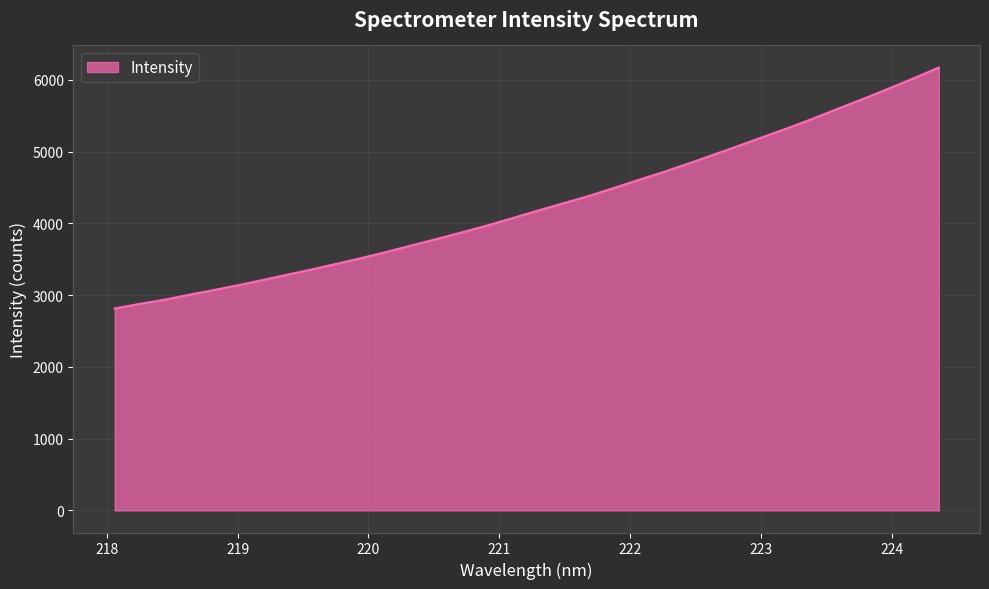

What is the smallest value displayed?

2814.3